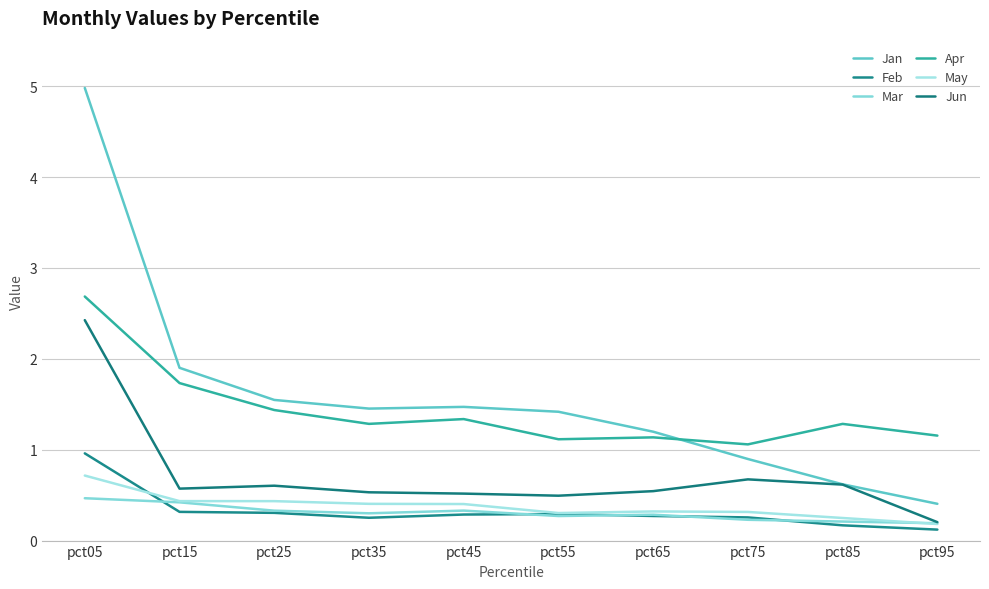

Reading left to right, list all the values displayed in this chart.

Jan: 5.0	1.9	1.5	1.5	1.5	1.4	1.2	0.9	0.6	0.4
Feb: 1.0	0.3	0.3	0.3	0.3	0.3	0.3	0.3	0.2	0.1
Mar: 0.5	0.4	0.3	0.3	0.3	0.3	0.3	0.2	0.2	0.2
Apr: 2.7	1.7	1.4	1.3	1.3	1.1	1.1	1.1	1.3	1.2
May: 0.7	0.4	0.4	0.4	0.4	0.3	0.3	0.3	0.2	0.2
Jun: 2.4	0.6	0.6	0.5	0.5	0.5	0.5	0.7	0.6	0.2